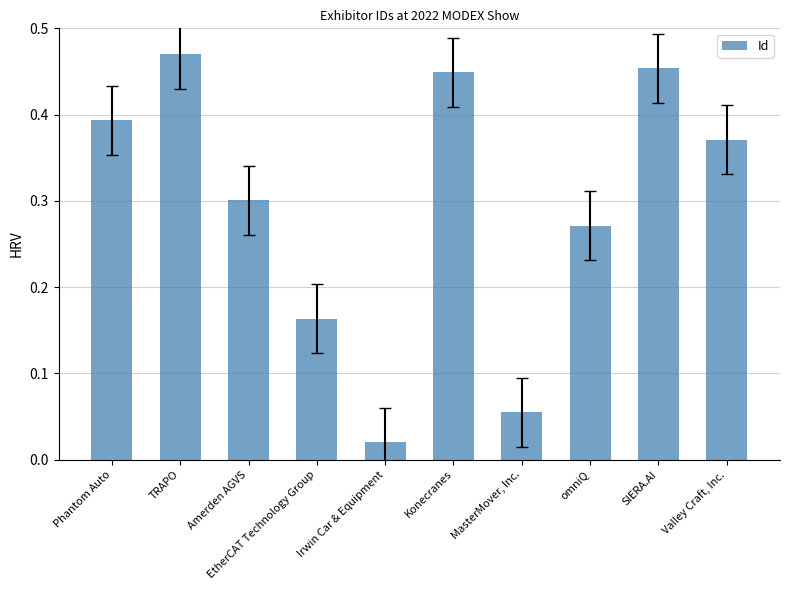

Between EtherCAT Technology Group and TRAPO, which is larger?

TRAPO